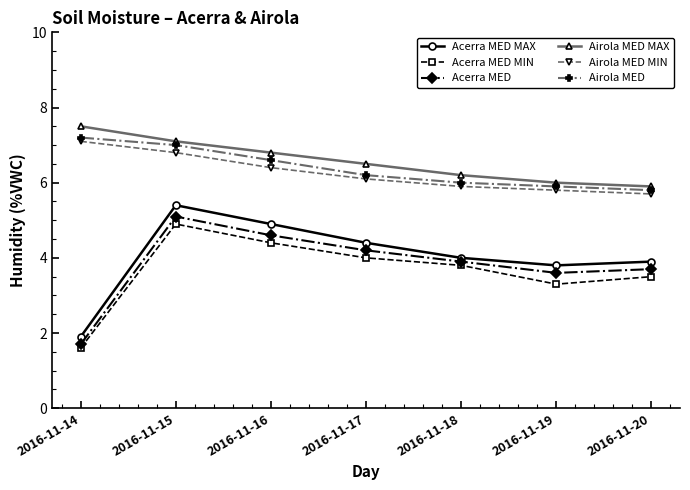

What is the difference between the highest and lowest values at 2016-11-20?

2.4